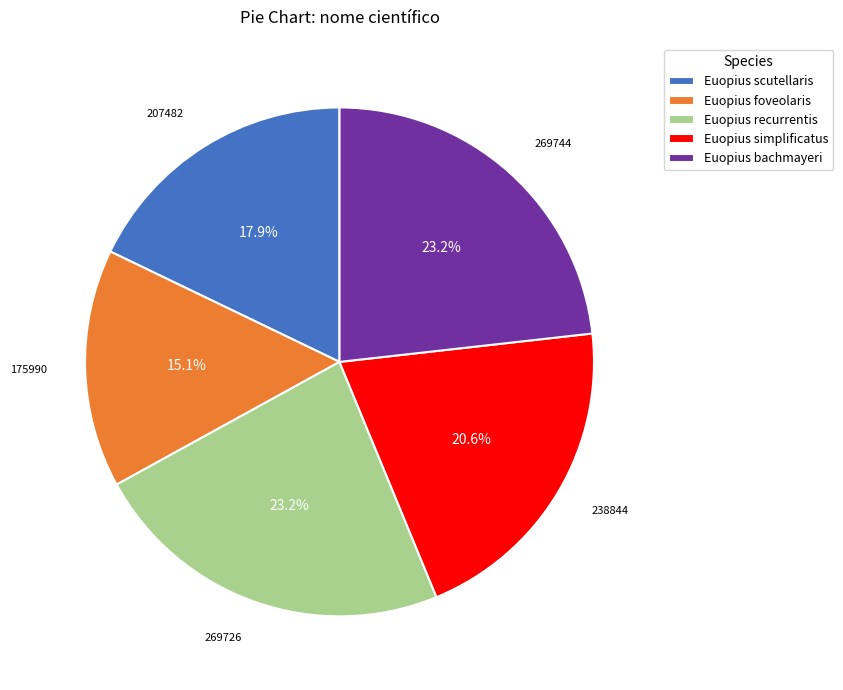

How many segments does this pie chart have?

5